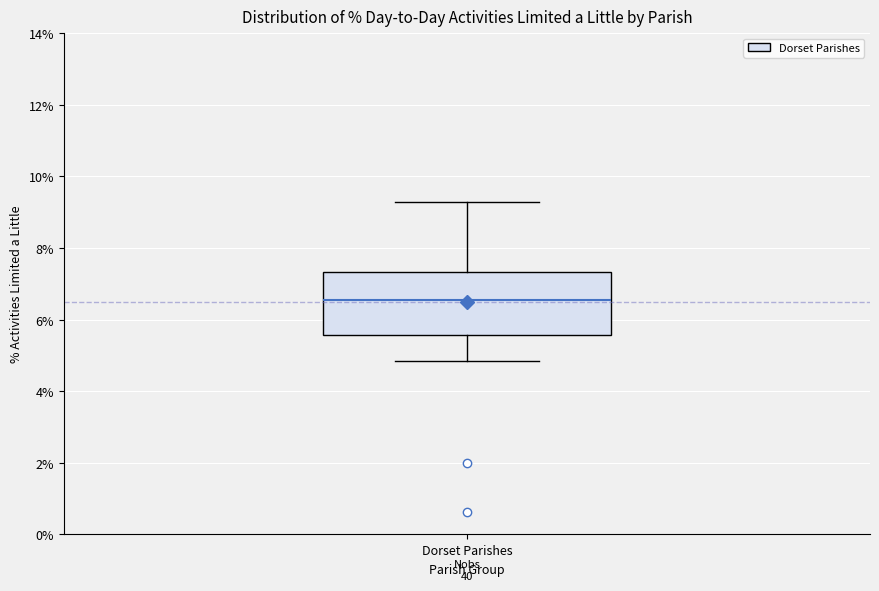

Transcribe this box plot: give where the median line is, the range the box spans, and where the two whiskers end, as read against the y-axis. The values are not printed on the chart, so give them approximately, as read against the axis.

median 6.6, box 5.6 to 7.4, whiskers 4.8 to 9.2